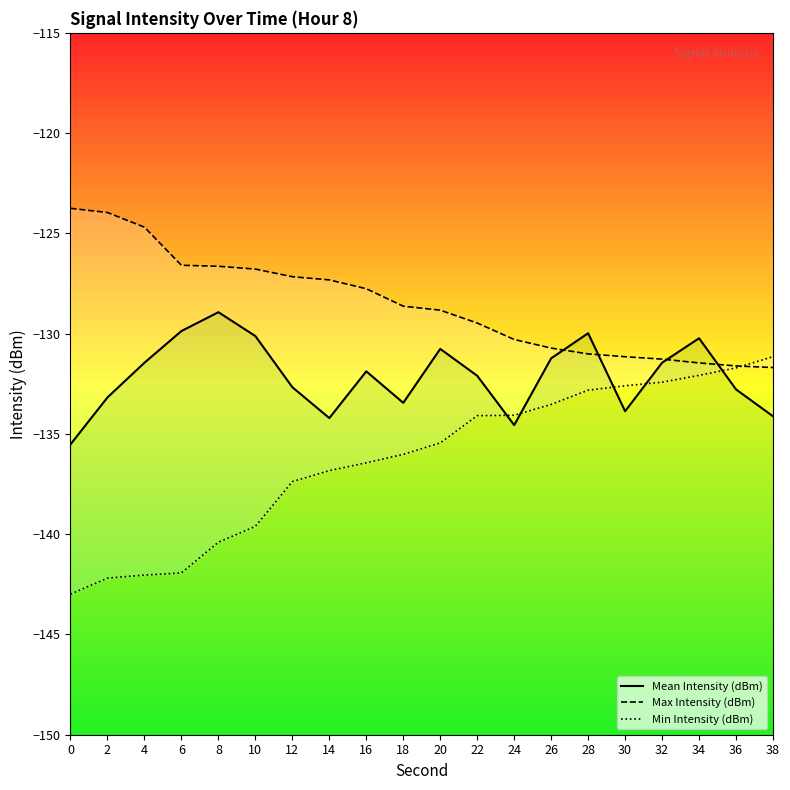

Reading left to right, what are all the values shown in this chart?

Mean Intensity (dBm): 0=-135.5	2=-133.2	4=-131.4	6=-129.9	8=-128.9	10=-130.1	12=-132.7	14=-134.2	16=-131.9	18=-133.4	20=-130.8	22=-132.1	24=-134.6	26=-131.2	28=-130.0	30=-133.9	32=-131.4	34=-130.2	36=-132.8	38=-134.1
Max Intensity (dBm): 0=-123.8	2=-124.0	4=-124.7	6=-126.6	8=-126.6	10=-126.8	12=-127.2	14=-127.3	16=-127.8	18=-128.6	20=-128.8	22=-129.5	24=-130.3	26=-130.7	28=-131.0	30=-131.2	32=-131.3	34=-131.5	36=-131.6	38=-131.7
Min Intensity (dBm): 0=-143.0	2=-142.2	4=-142.0	6=-141.9	8=-140.4	10=-139.6	12=-137.4	14=-136.8	16=-136.4	18=-136.0	20=-135.4	22=-134.1	24=-134.1	26=-133.5	28=-132.8	30=-132.6	32=-132.4	34=-132.1	36=-131.7	38=-131.2